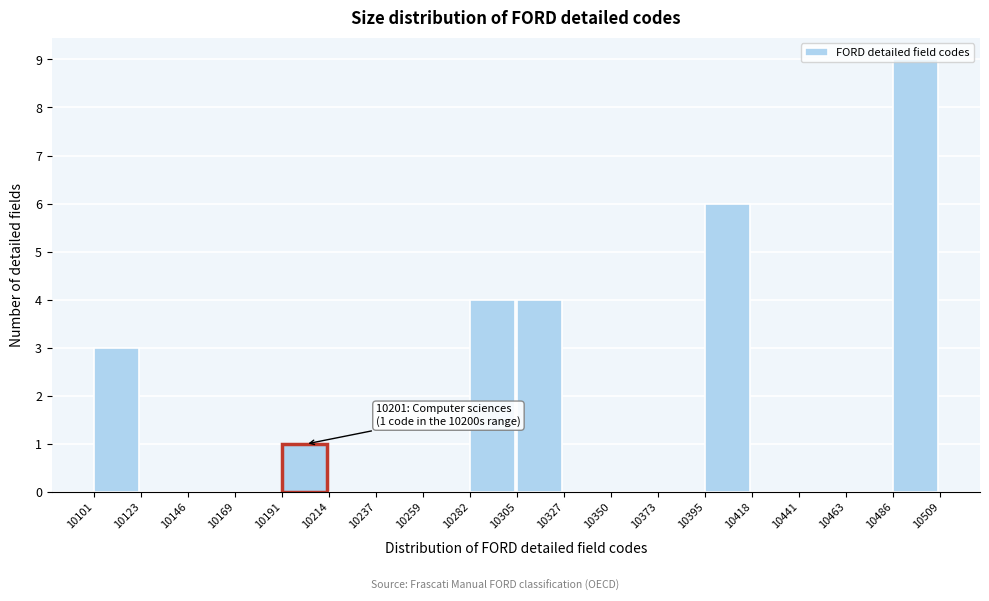

Over which range of the x-axis is the bar tallest?

10486 to 10509